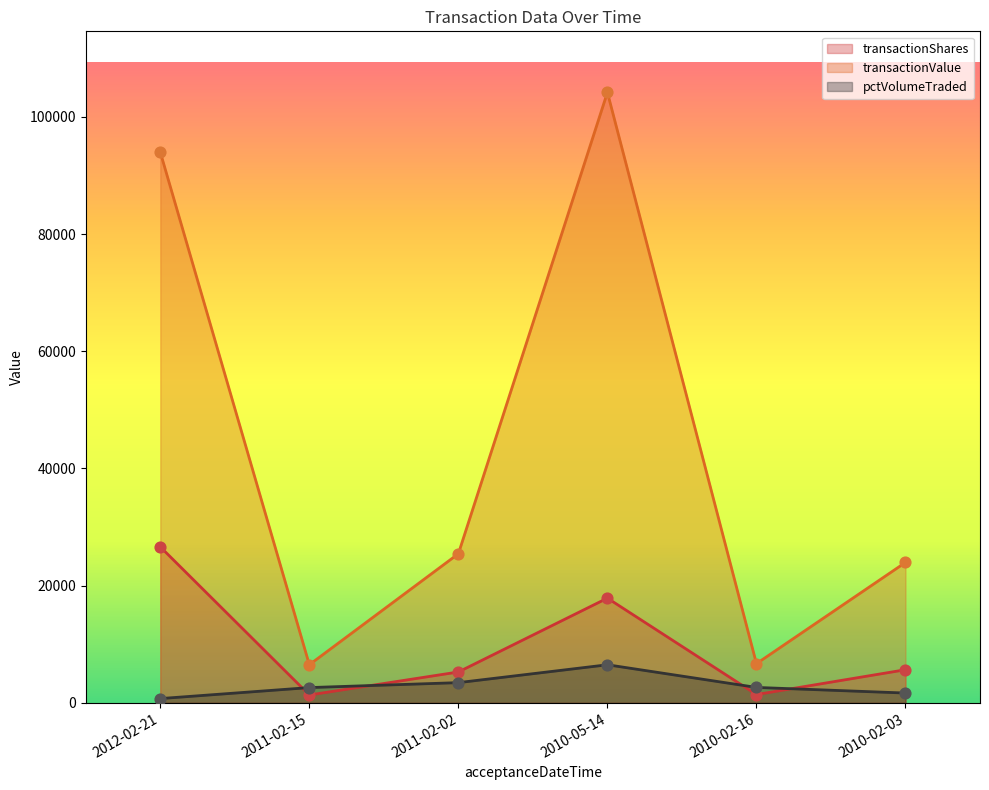

Which series has the largest total across all categories?

transactionValue